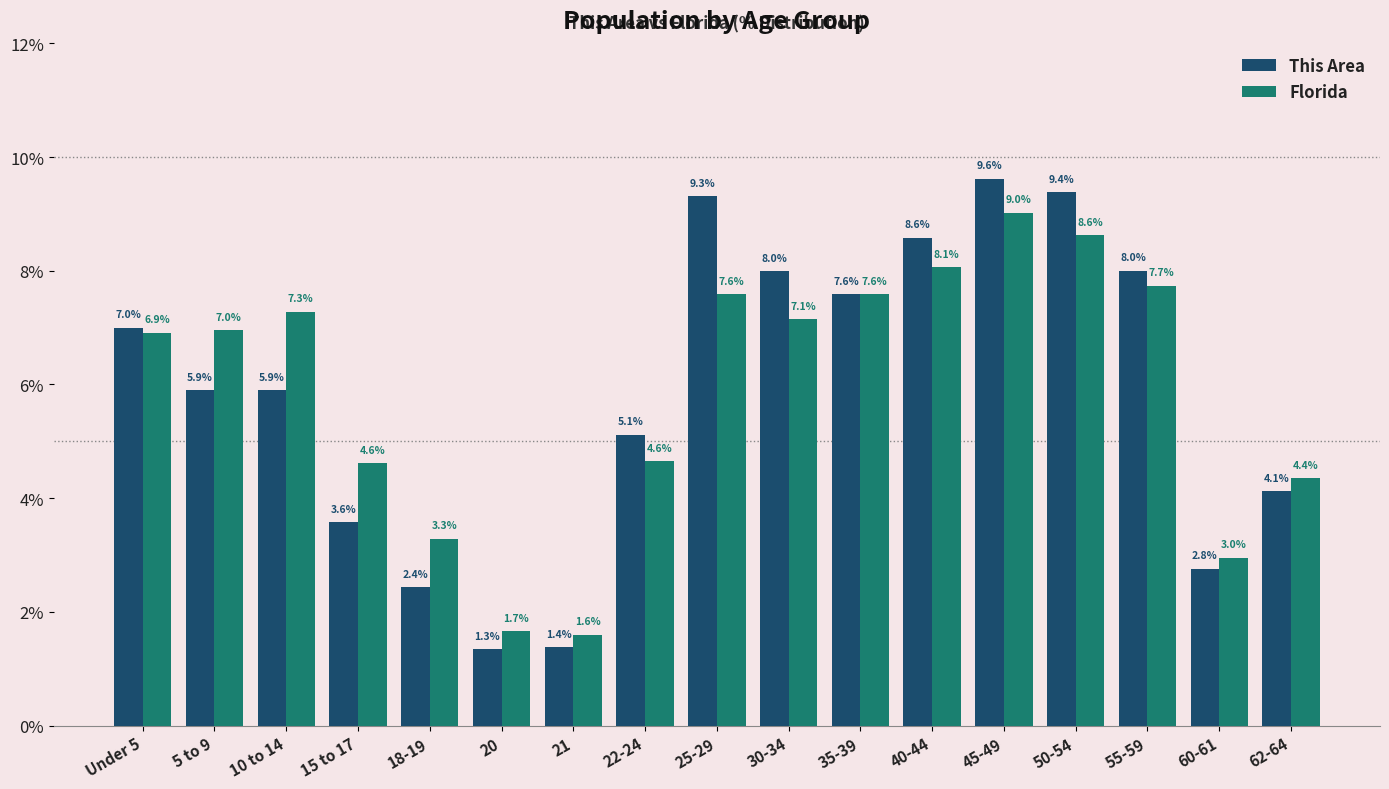

At how many categories does at least one series exceed 4?

13